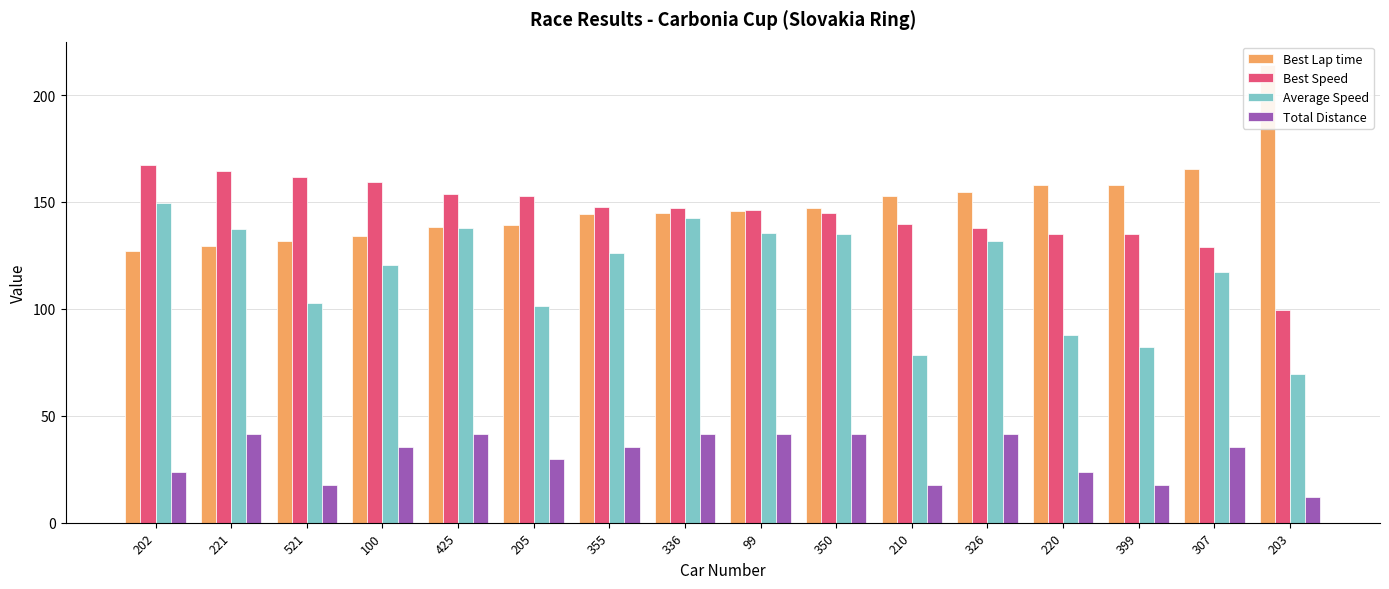

The value of Best Lap time at 221 is 129.5. True or false?

True